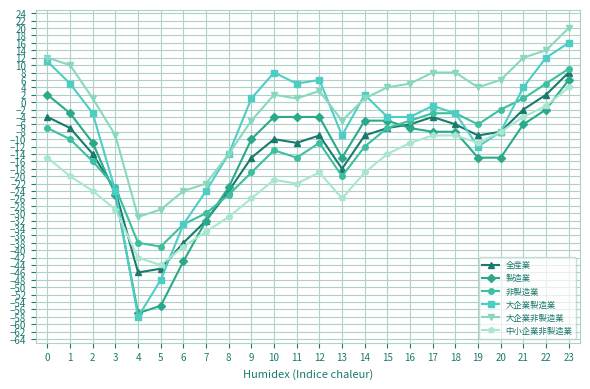

How many values in 中小企業非製造業 are below zero?

23